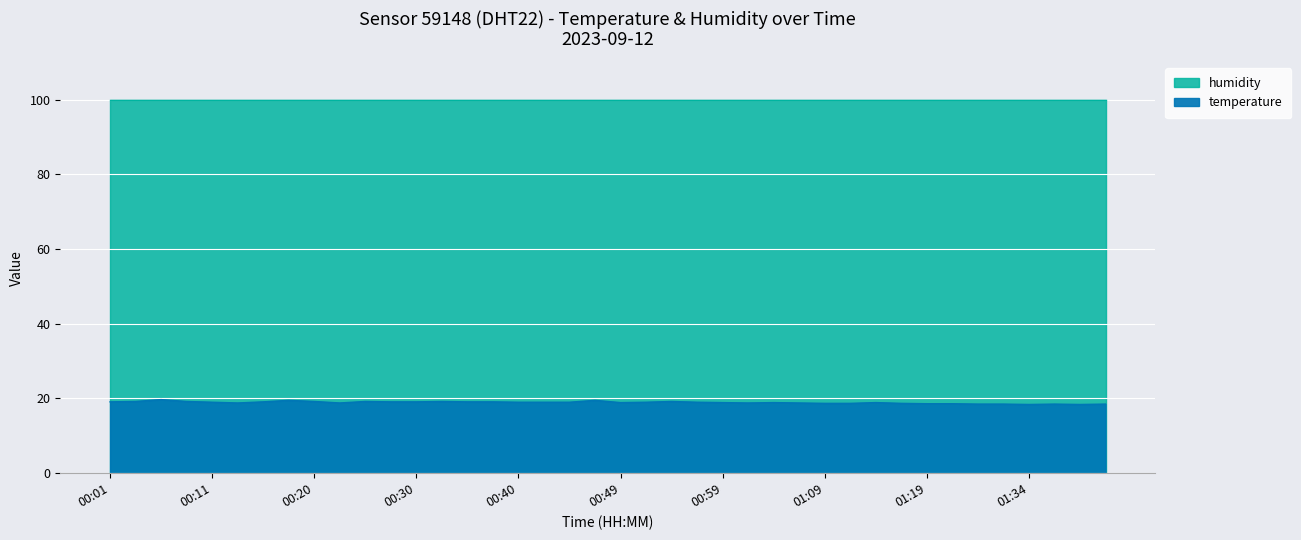

Reading right to left, list all the values displayed in this chart.

18.5	18.4	18.5	18.4	18.5	18.5	18.6	18.6	18.7	18.9	18.7	18.7	18.8	18.9	18.8	18.9	19.0	19.2	19.0	18.9	19.5	19.0	19.0	19.0	19.1	19.1	19.2	19.1	19.1	19.2	18.8	19.2	19.5	19.1	18.8	19.0	19.2	19.7	19.2	19.1